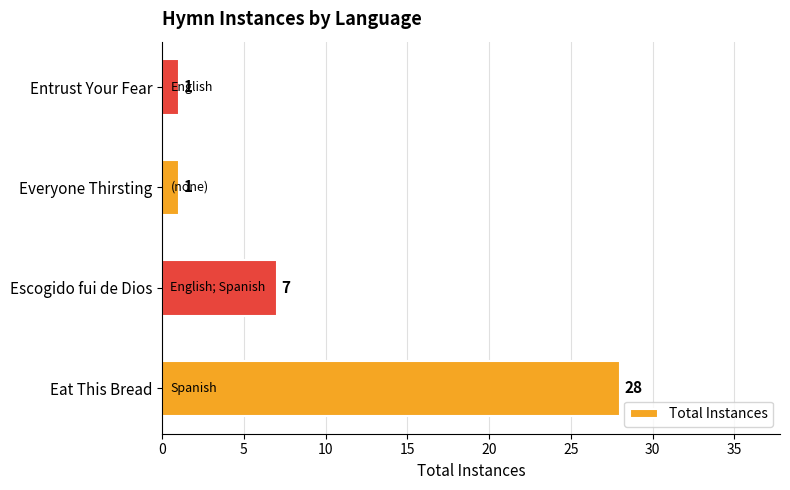

Is it true that the value at Escogido fui de Dios is 7?

True